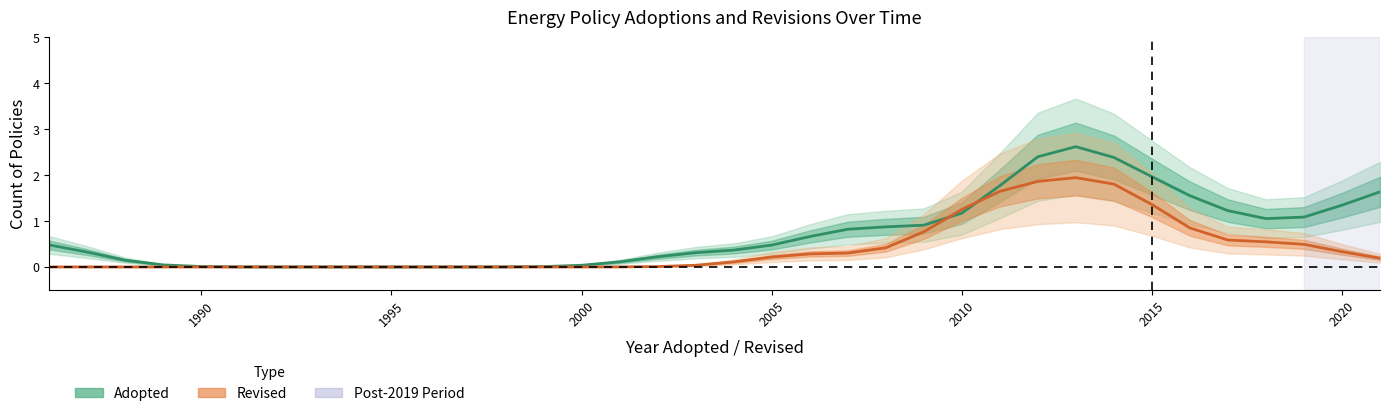

How many lines are shown in the chart?

2